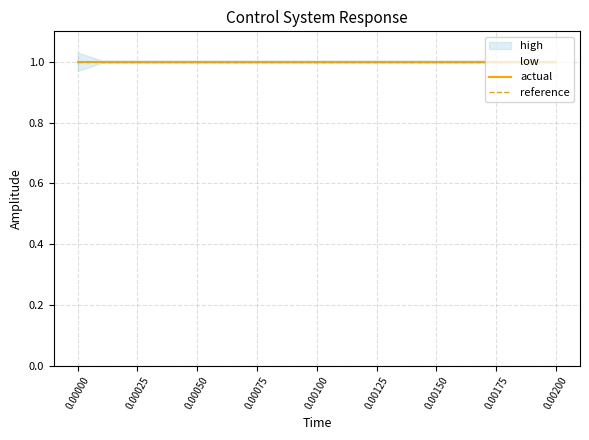

Is it true that low equals 1.7 at 0.0001?

False